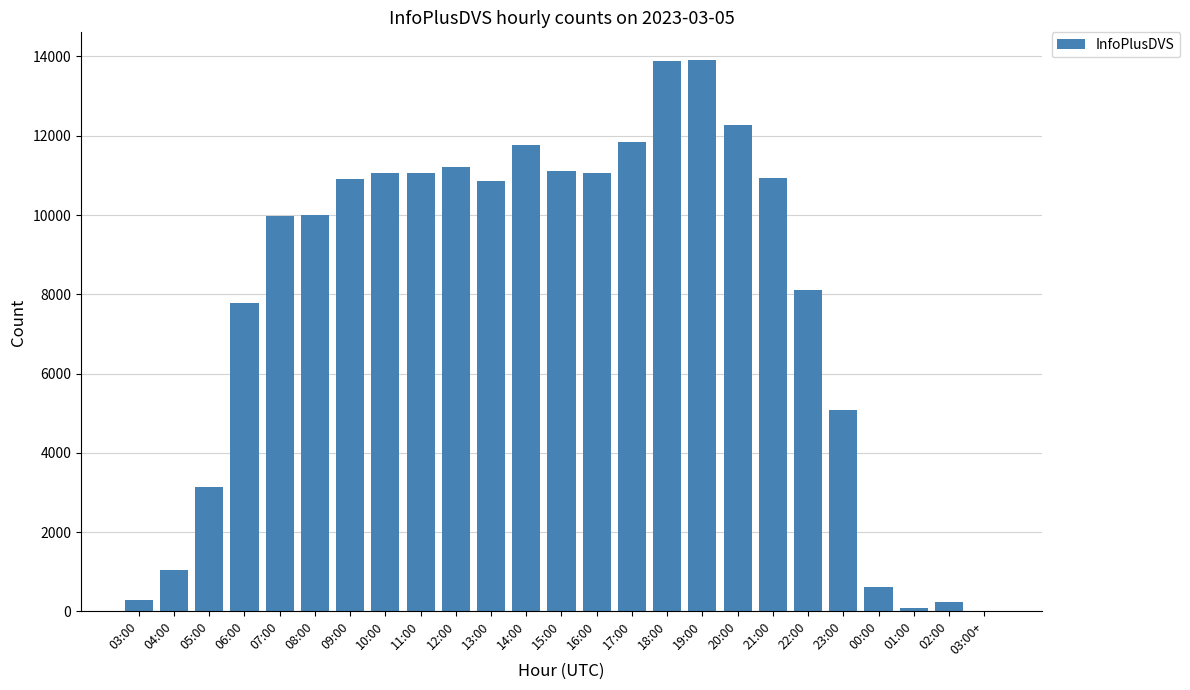

What is the maximum value shown in the chart?

13913